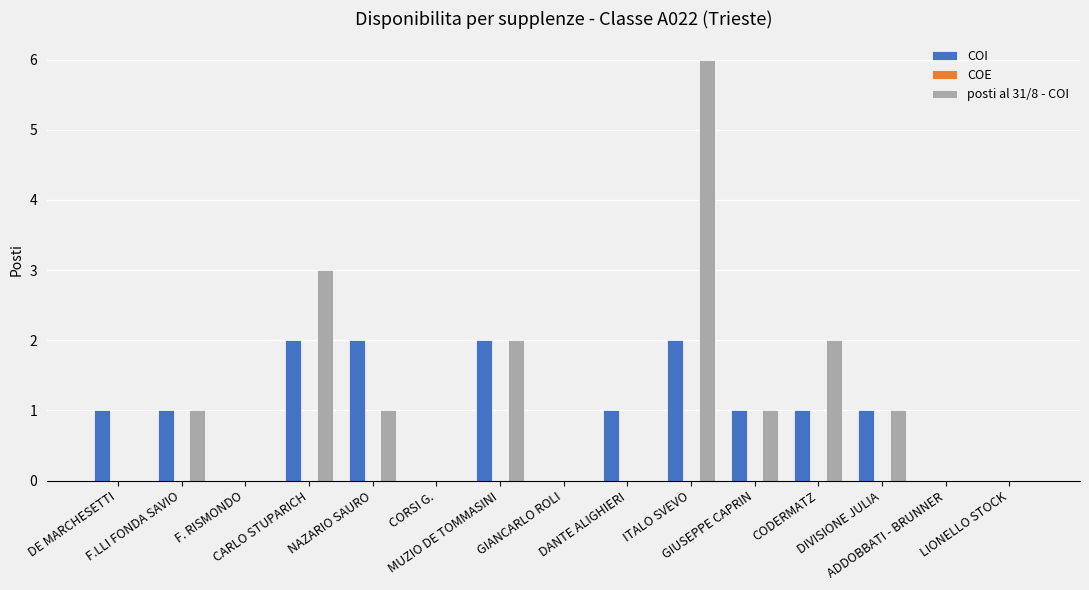

What is the sum of all COI values?

14